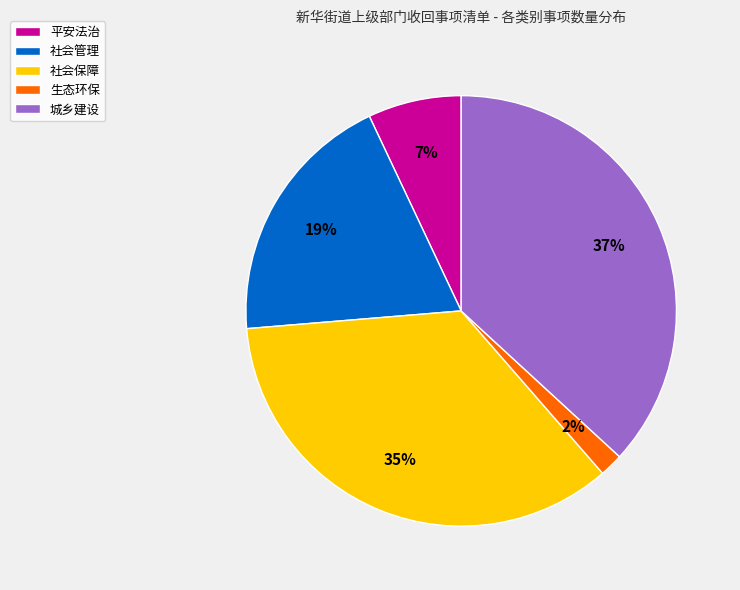

Which slice is the largest?

城乡建设